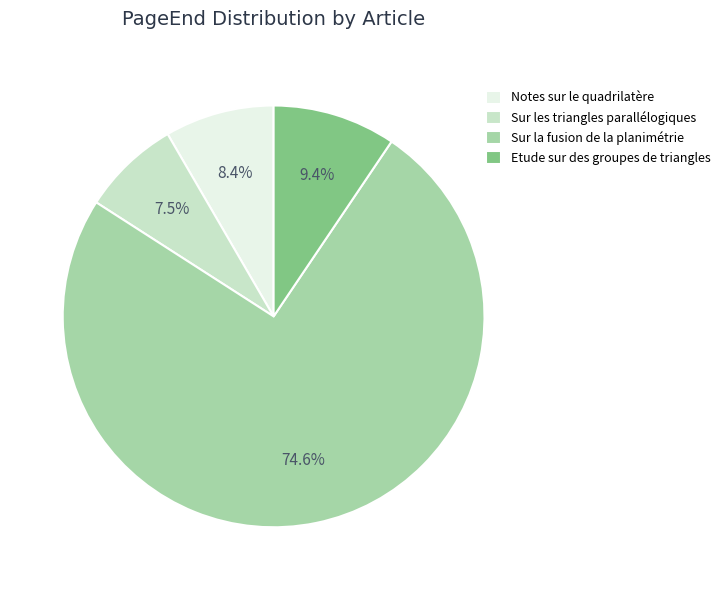

Combined, what portion of the pie is Etude sur des groupes de triangles and Sur la fusion de la planimétrie?

84.1%